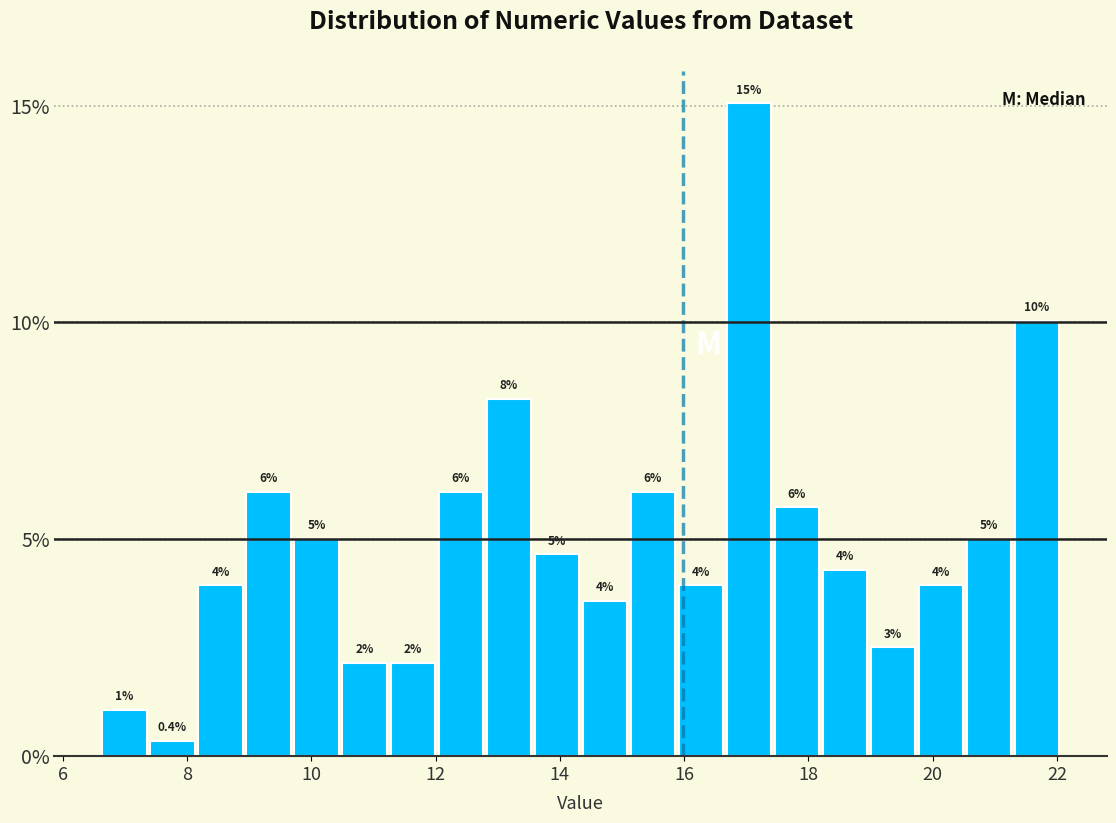

Around what value on the x-axis is the tallest bar? Give the approximate position of its centre, as read against the axis.

17.0